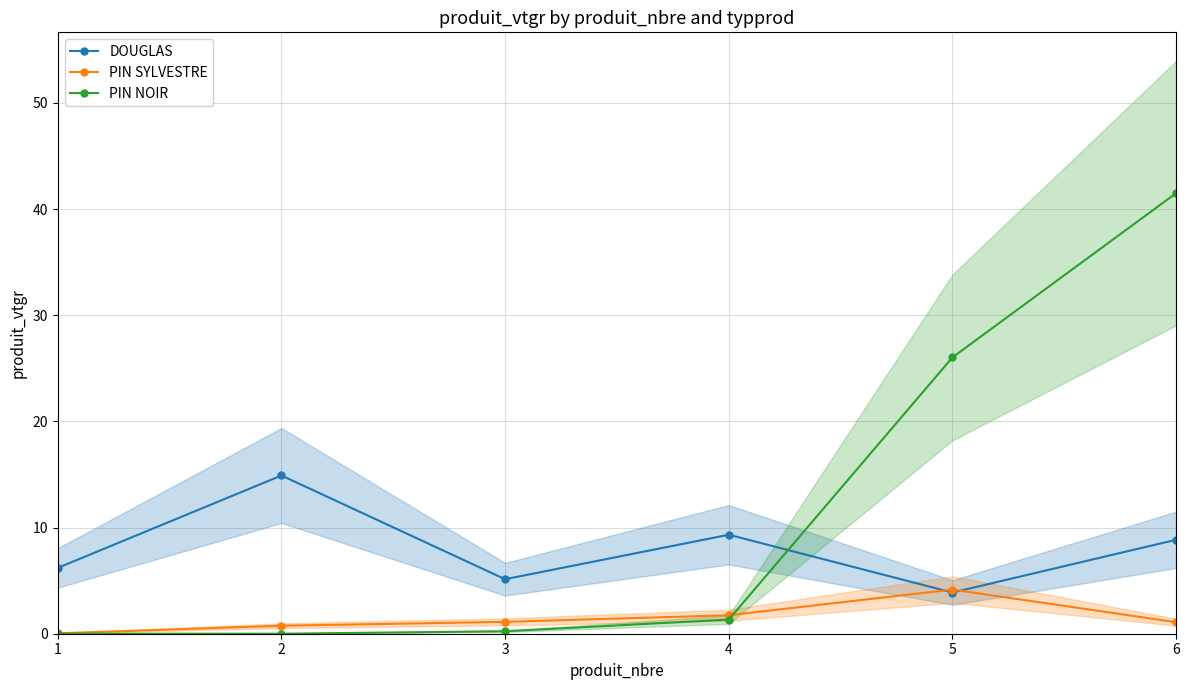

How many categories are shown in the chart?

6